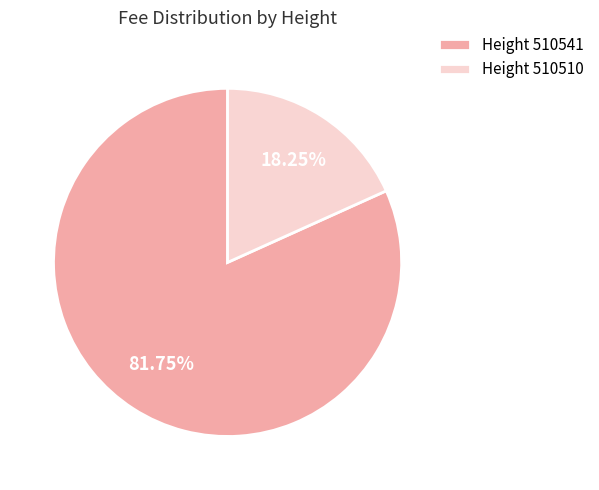

How many segments does this pie chart have?

2